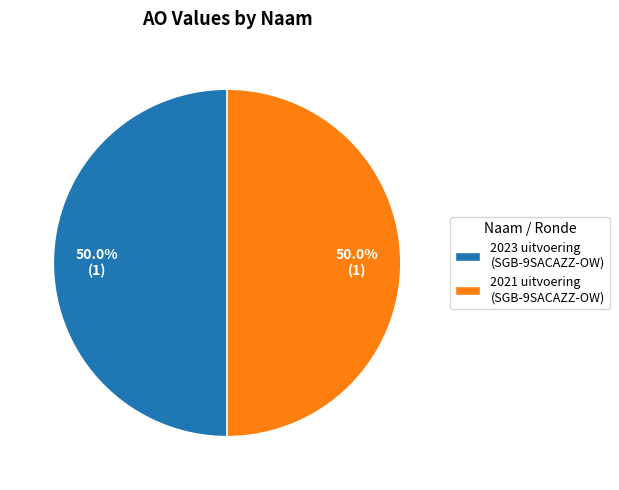

Approximately how many times larger is the value at 2021 uitvoering (SGB-9SACAZZ-OW) compared to 2023 uitvoering (SGB-9SACAZZ-OW)?

1.0